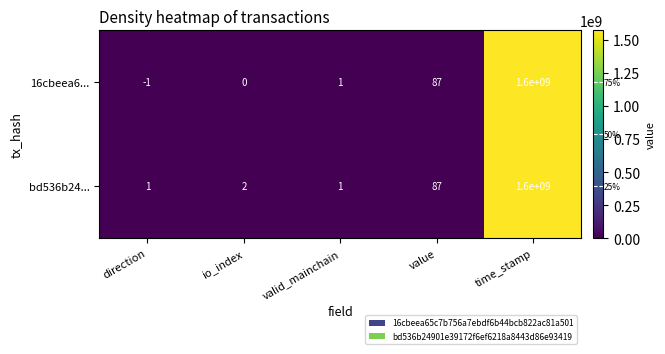

Is it true that 16cbeea6... equals 60 at value?

False